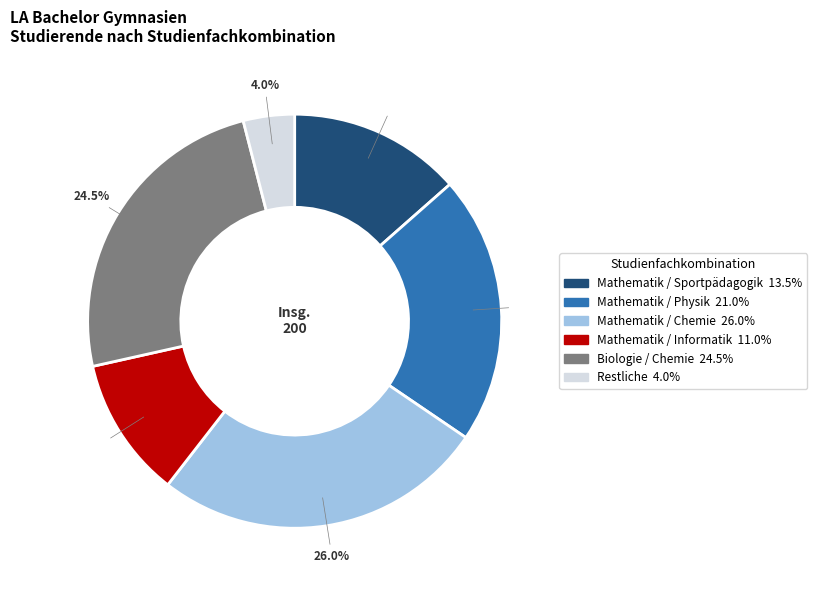

How many slices are in this pie chart?

6